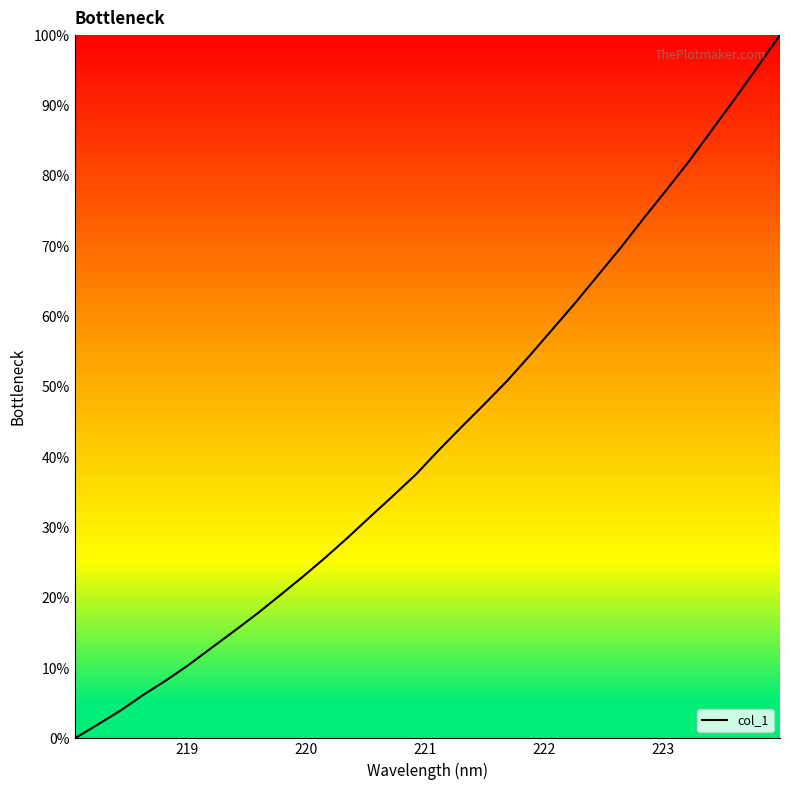

What is the maximum value shown in the chart?

100.0